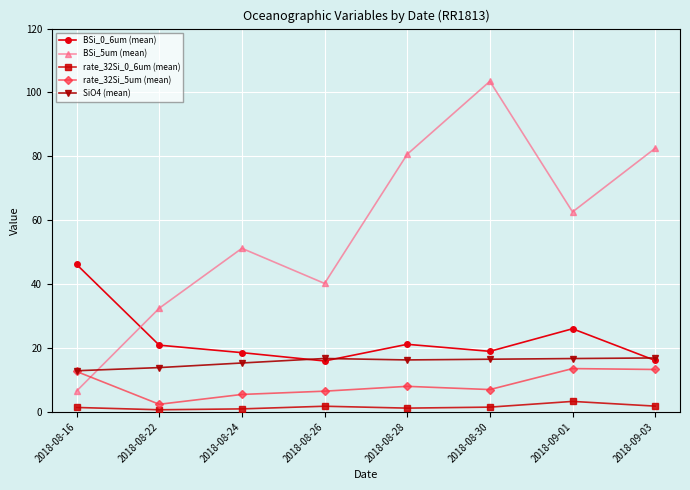

Where is SiO4 (mean) nearest to the value 14?

2018-08-22